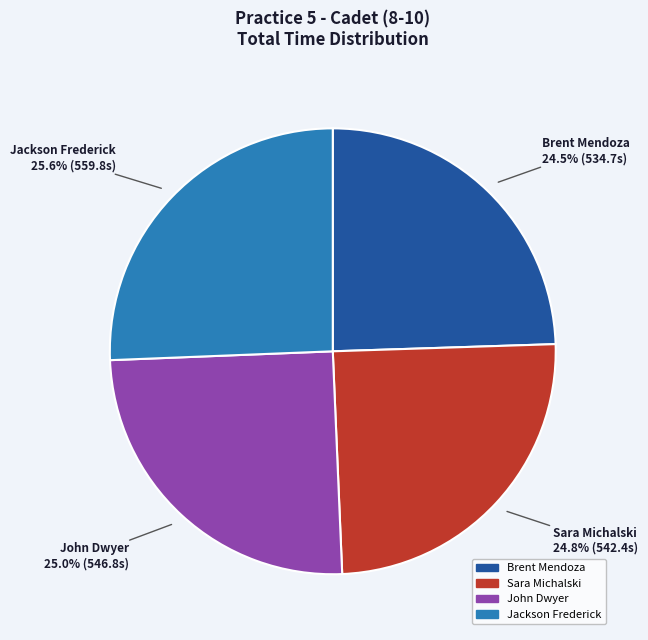

Which has a higher value, John Dwyer or Brent Mendoza?

John Dwyer